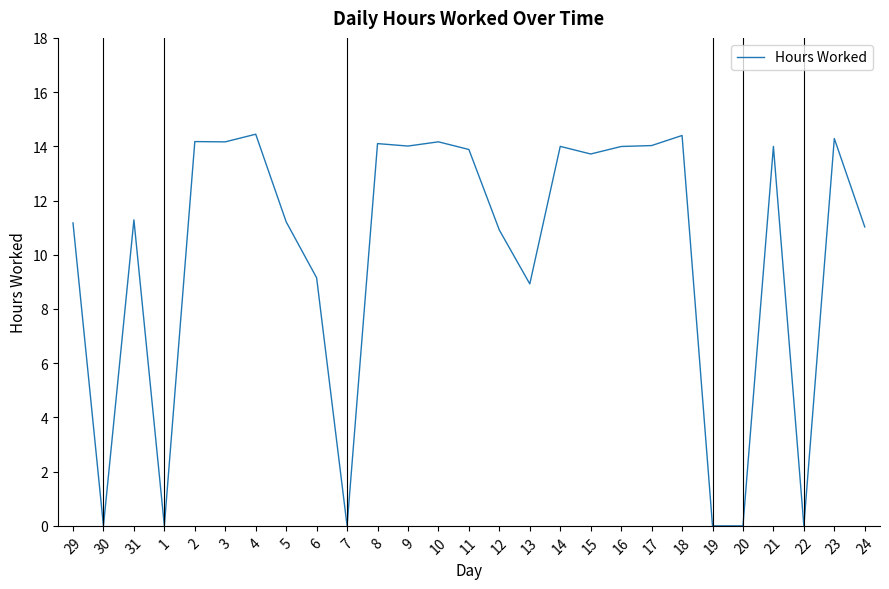

What is the difference between the maximum and minimum values?

14.4